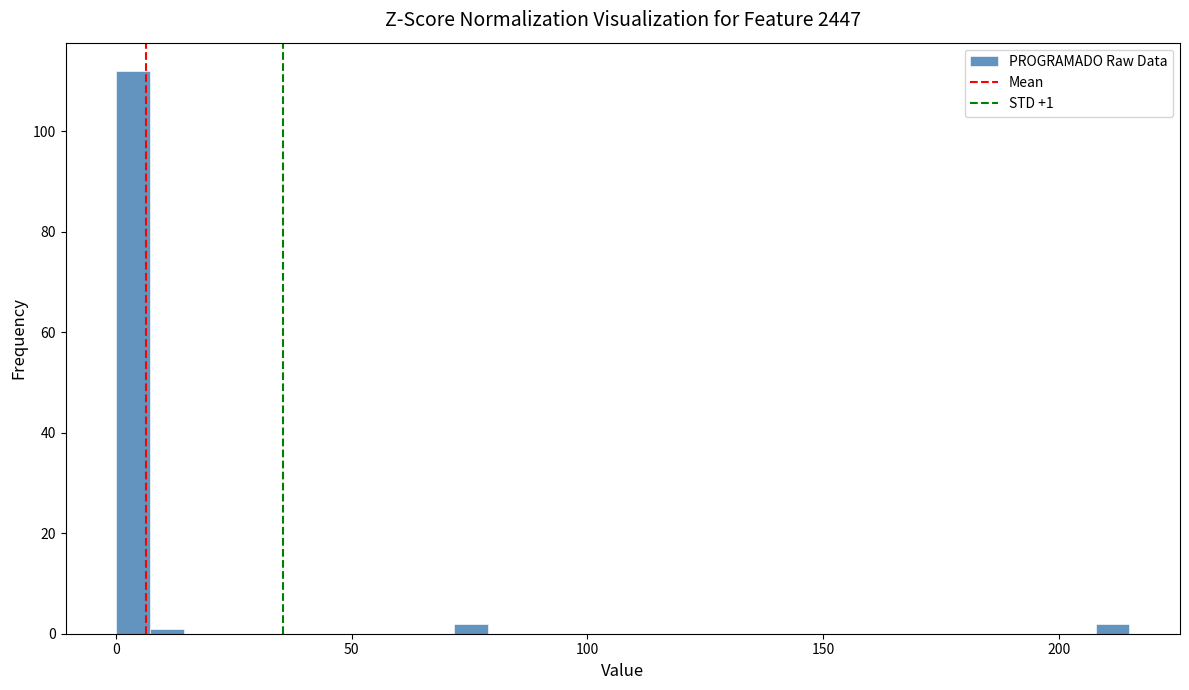

Read against the x-axis, roughly where is the centre of the tallest bar?

5